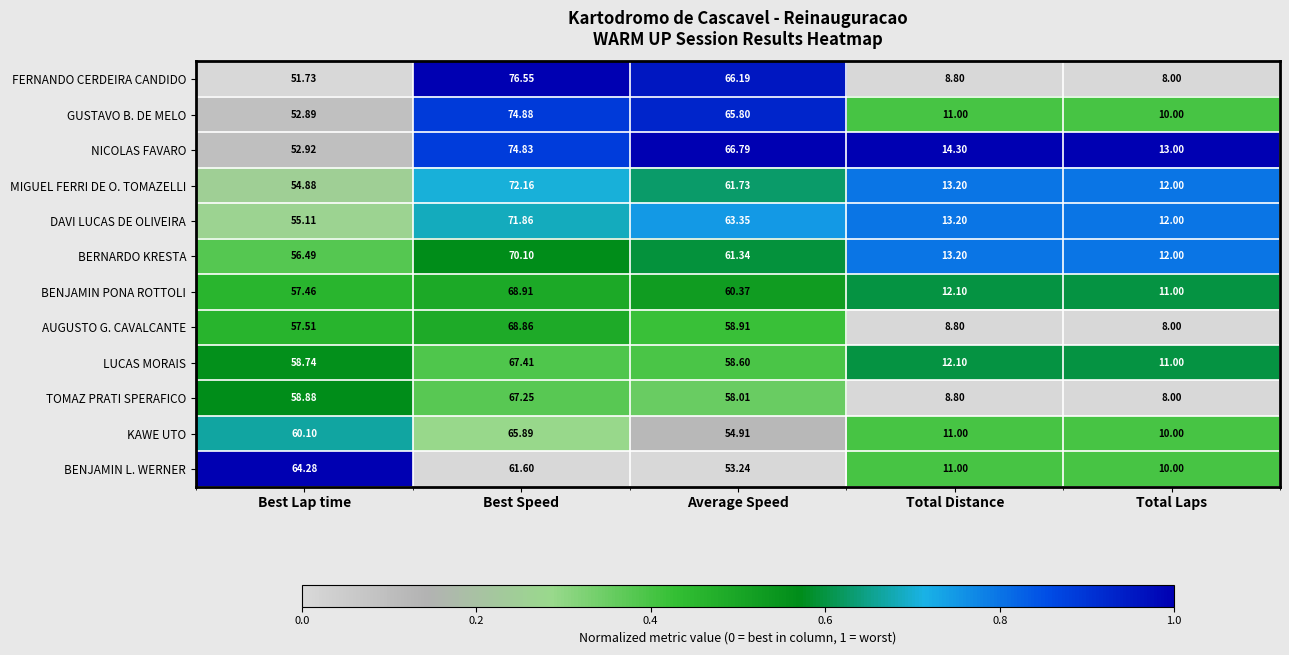

Which series has the largest total across all categories?

NICOLAS FAVARO